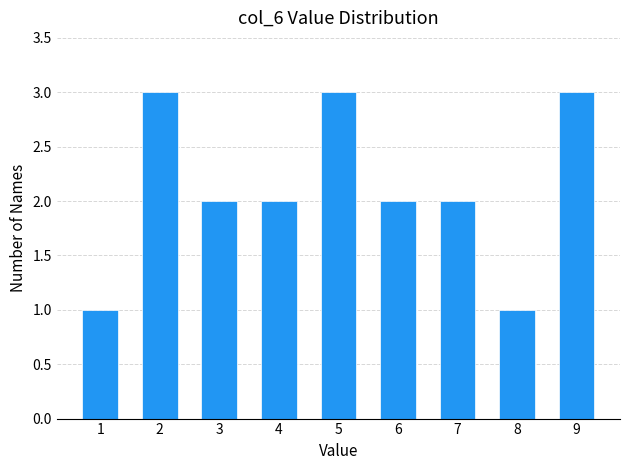

Reading right to left, what are all the values shown in this chart?

3	1	2	2	3	2	2	3	1